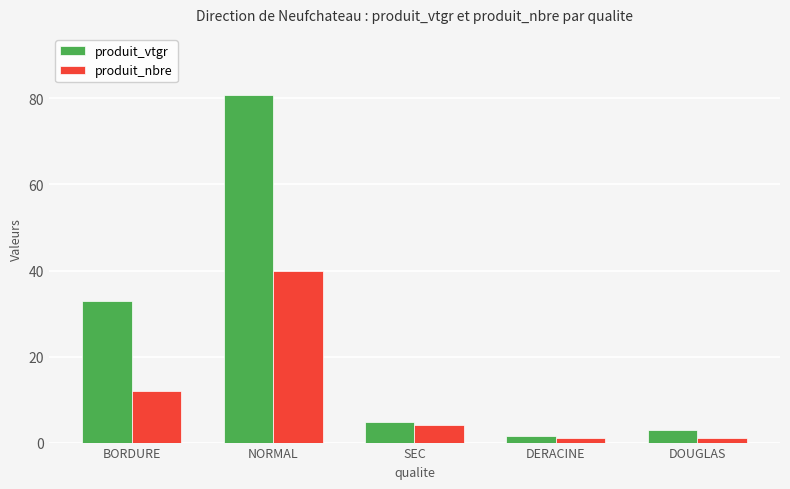

Rank the series by their average value, from highest to lowest.

produit_vtgr, produit_nbre